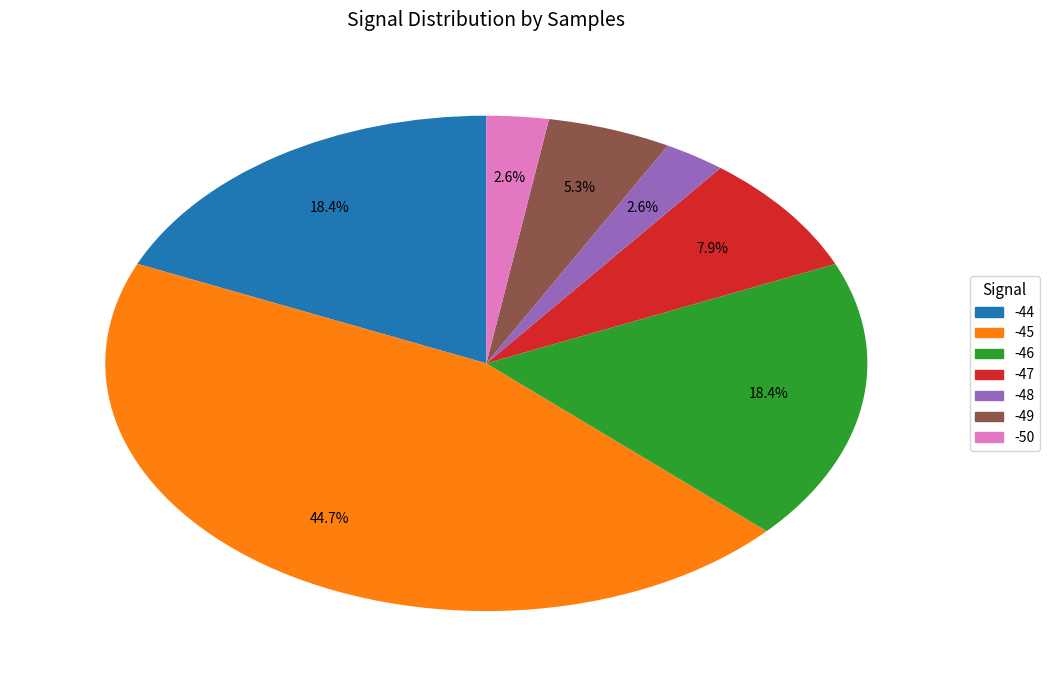

To the nearest percent, what is the combined percentage of -45 and -46?

63%